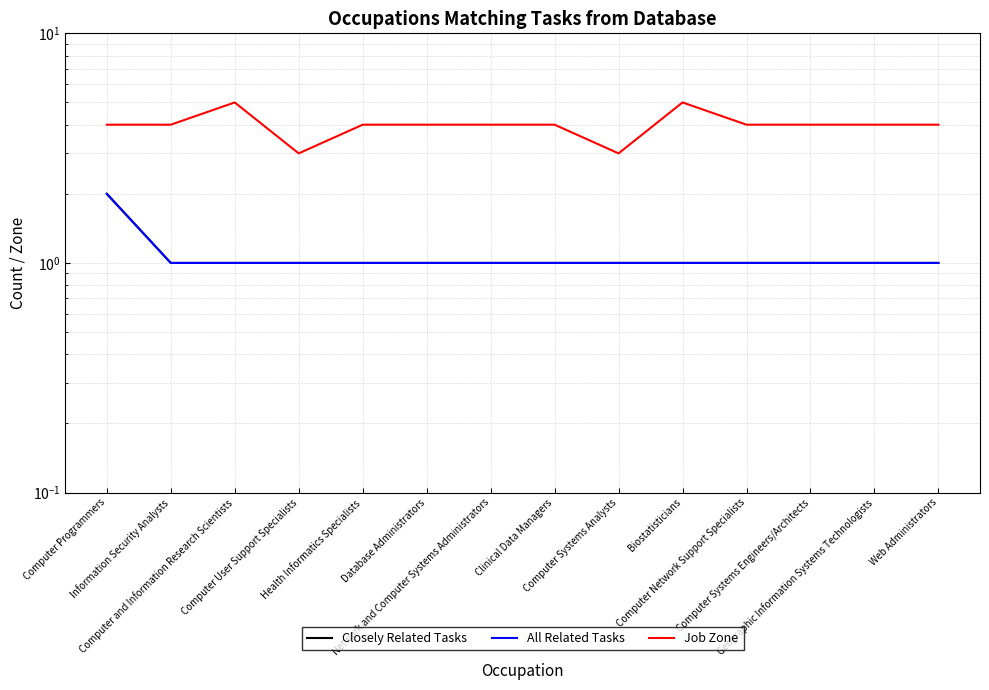

List the series in order of their peak value, lowest first.

Closely Related Tasks, All Related Tasks, Job Zone